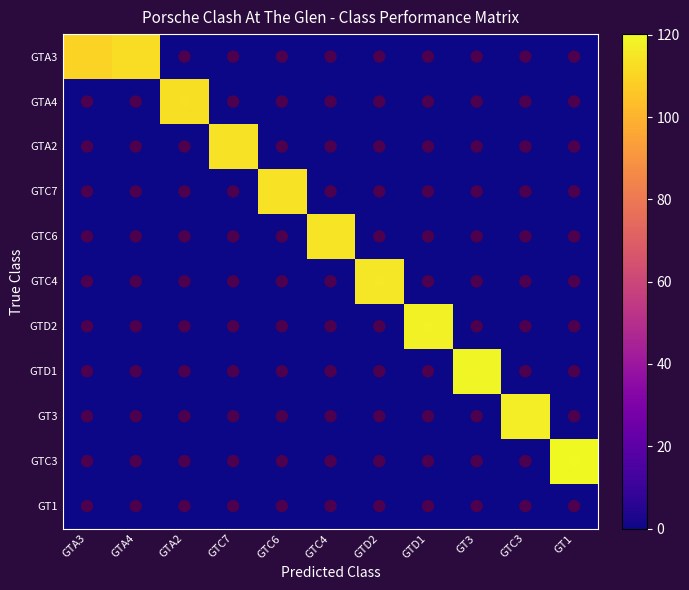

At how many categories does at least one series exceed 65?

11